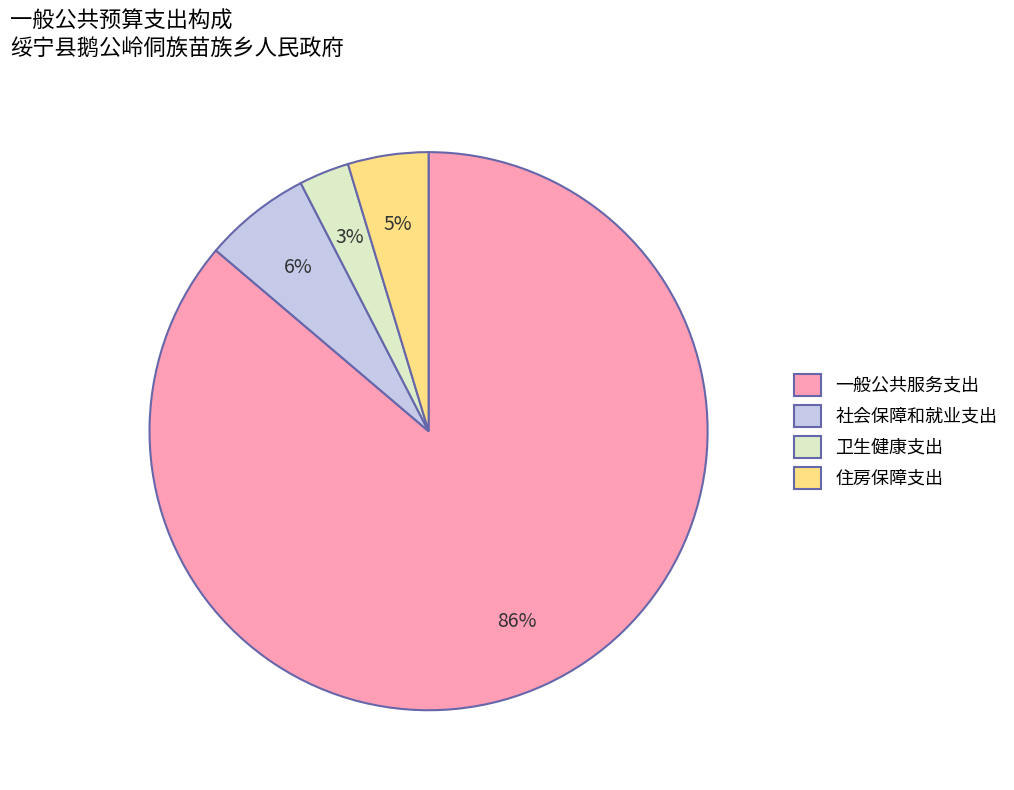

Rank the categories by value from lowest to highest.

卫生健康支出, 住房保障支出, 社会保障和就业支出, 一般公共服务支出